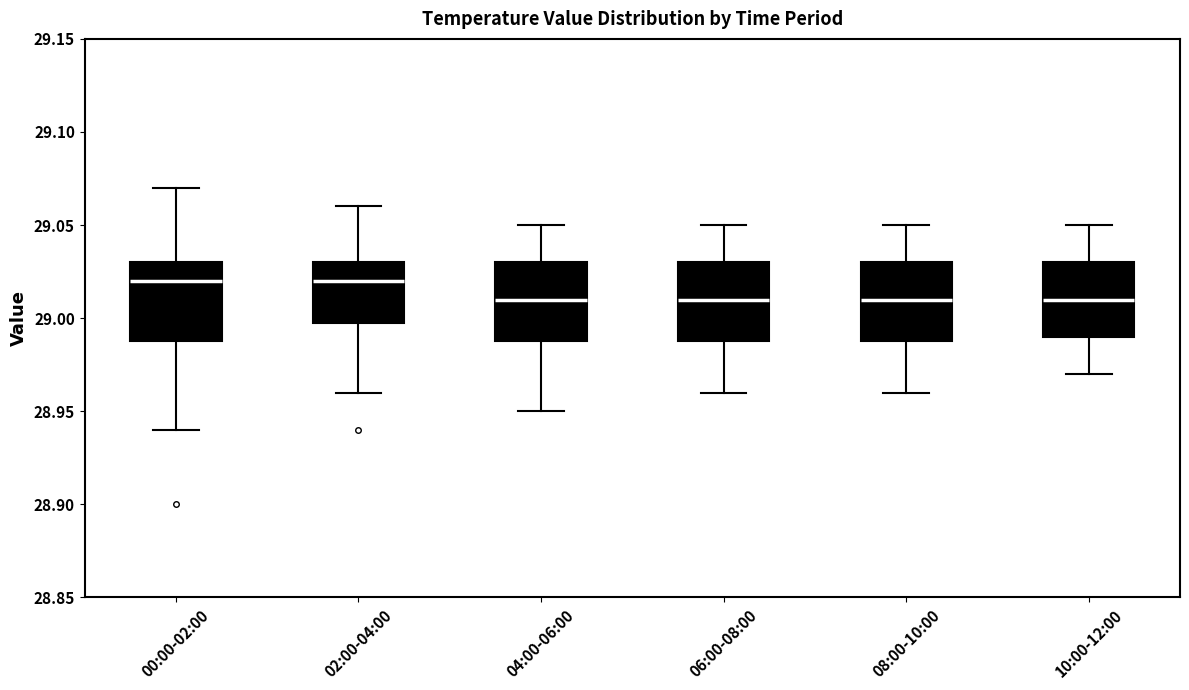

Where does the upper whisker of the box for 06:00-08:00 end on the y-axis? The values are not printed on the chart, so give them approximately, as read against the axis.

29.05